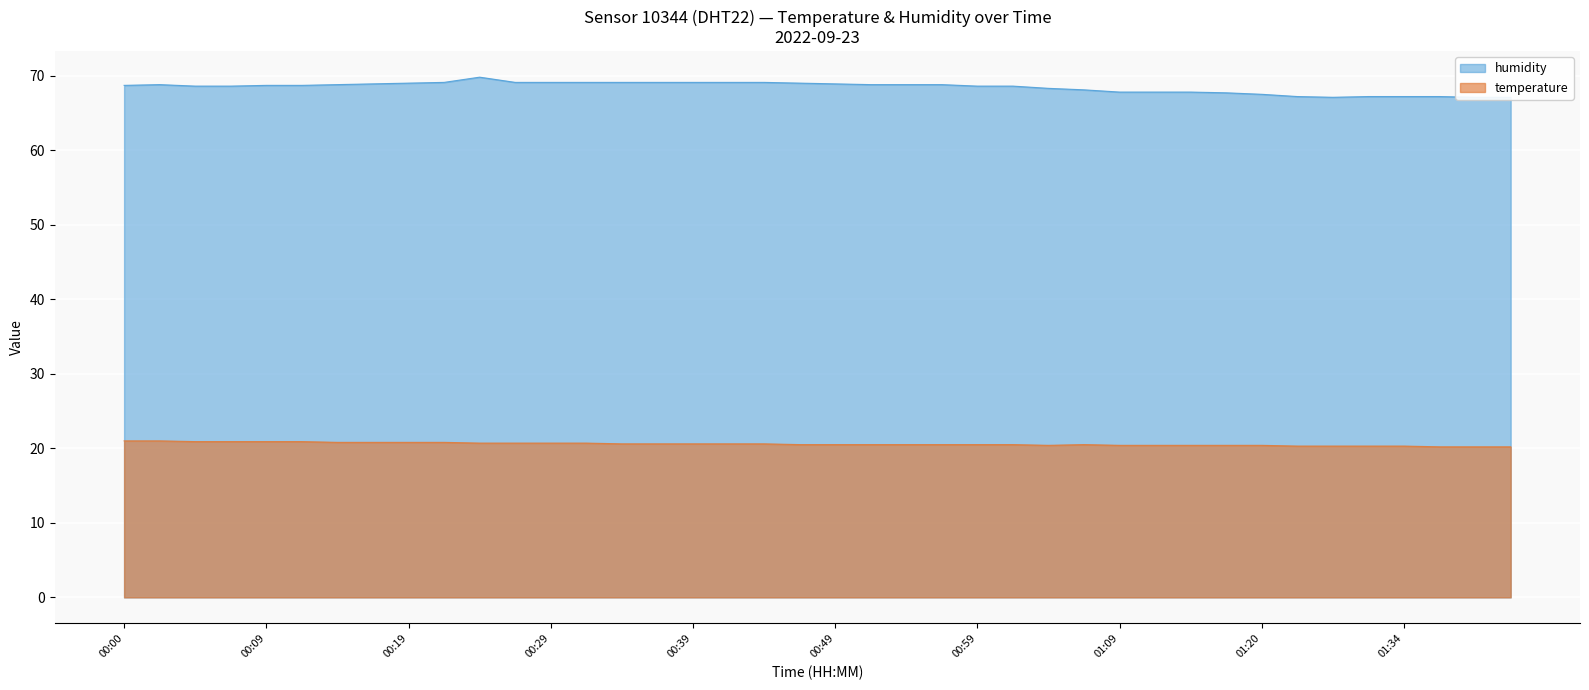

What is the highest value of the temperature series?

21.0